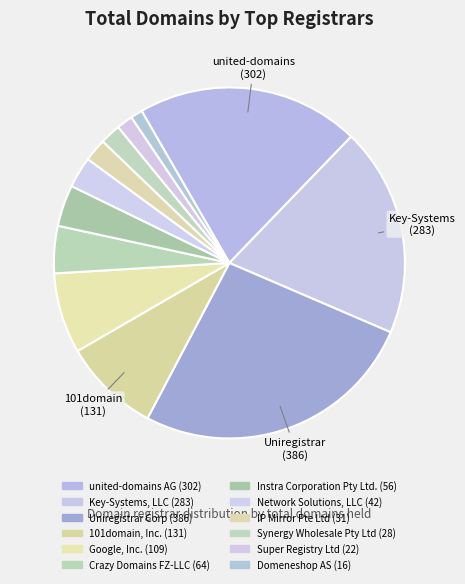

Count the number of slices in the pie.

12